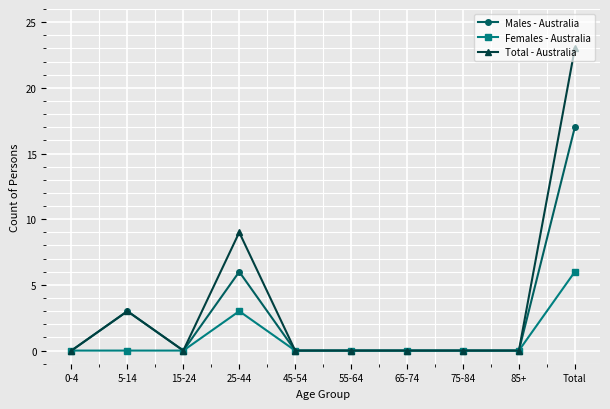

True or false: Males - Australia has a value of 10 at 75-84.

False